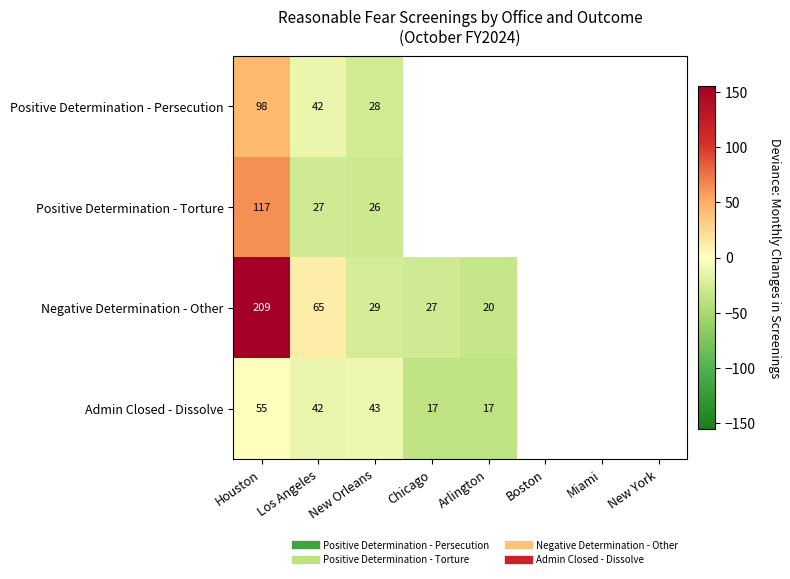

How many data points does each series have?

8